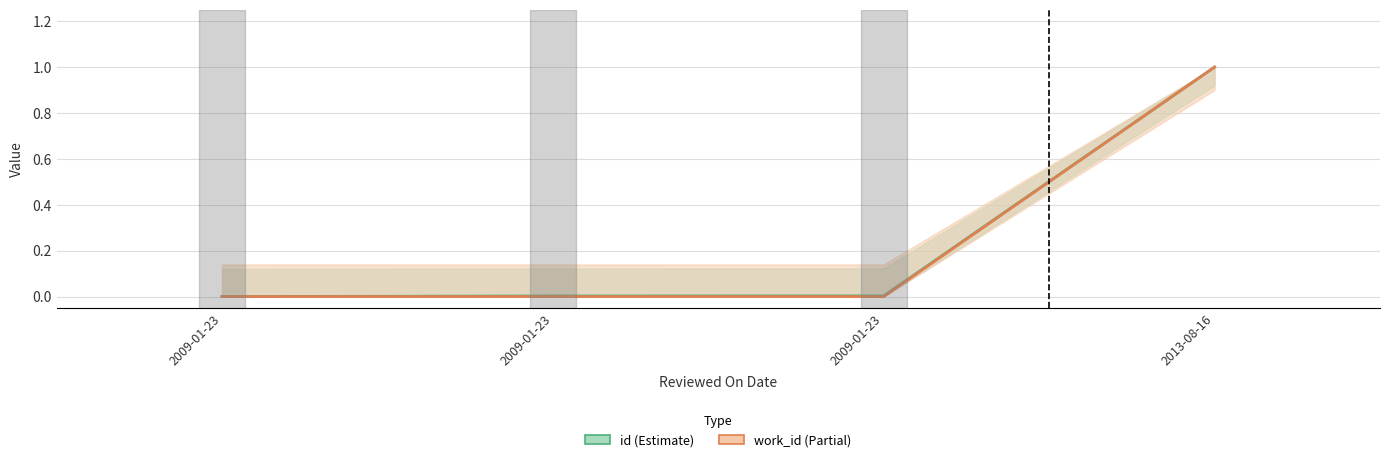

True or false: id and work_id cross at least once.

False